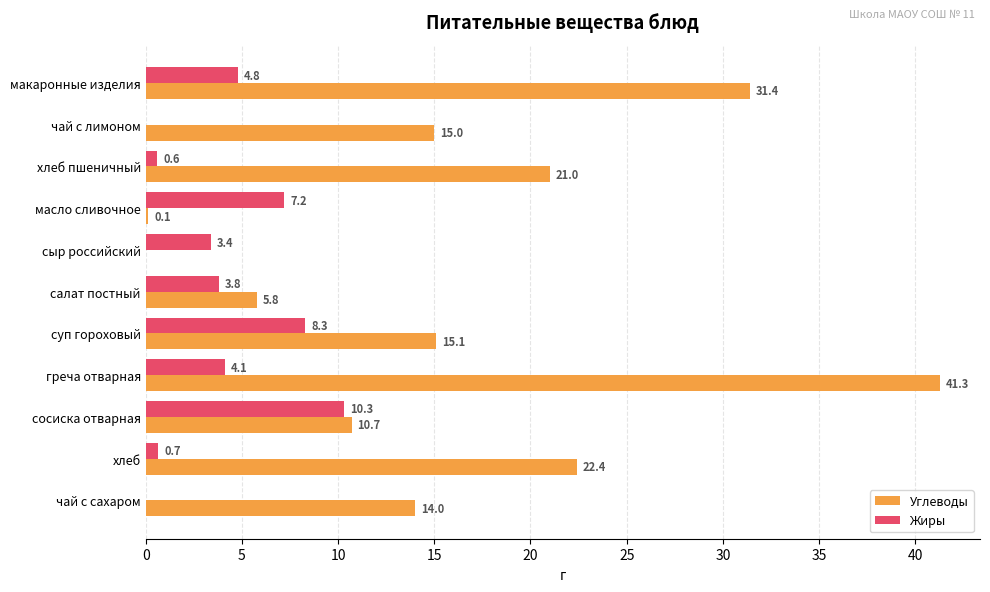

Which series has the widest spread of values?

Углеводы